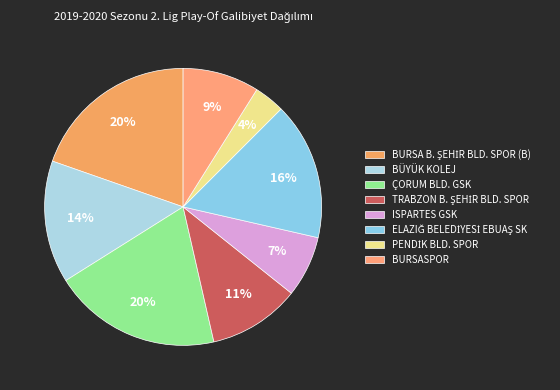

Does any single category account for the majority?

No